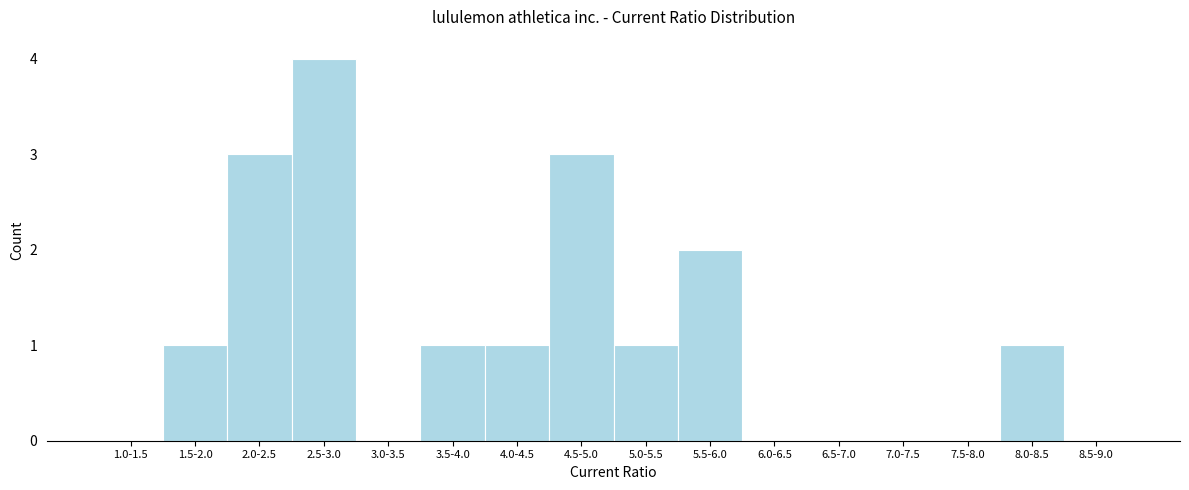

Reading left to right, extract all data points from this chart.

1.0-1.5=0	1.5-2.0=1	2.0-2.5=3	2.5-3.0=4	3.0-3.5=0	3.5-4.0=1	4.0-4.5=1	4.5-5.0=3	5.0-5.5=1	5.5-6.0=2	6.0-6.5=0	6.5-7.0=0	7.0-7.5=0	7.5-8.0=0	8.0-8.5=1	8.5-9.0=0